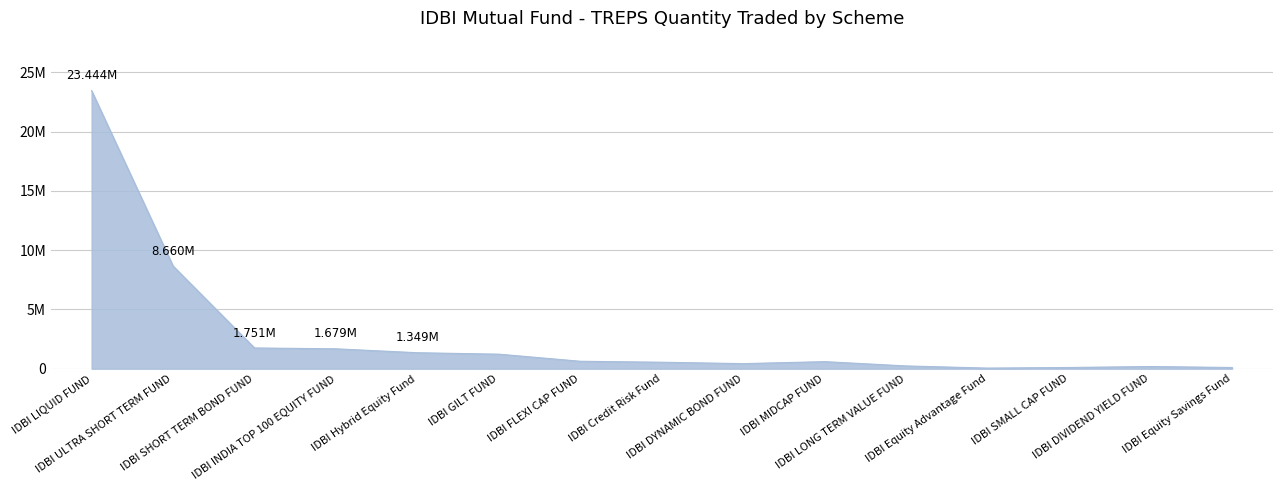

Is this an area chart (filled region under the line)?

Yes